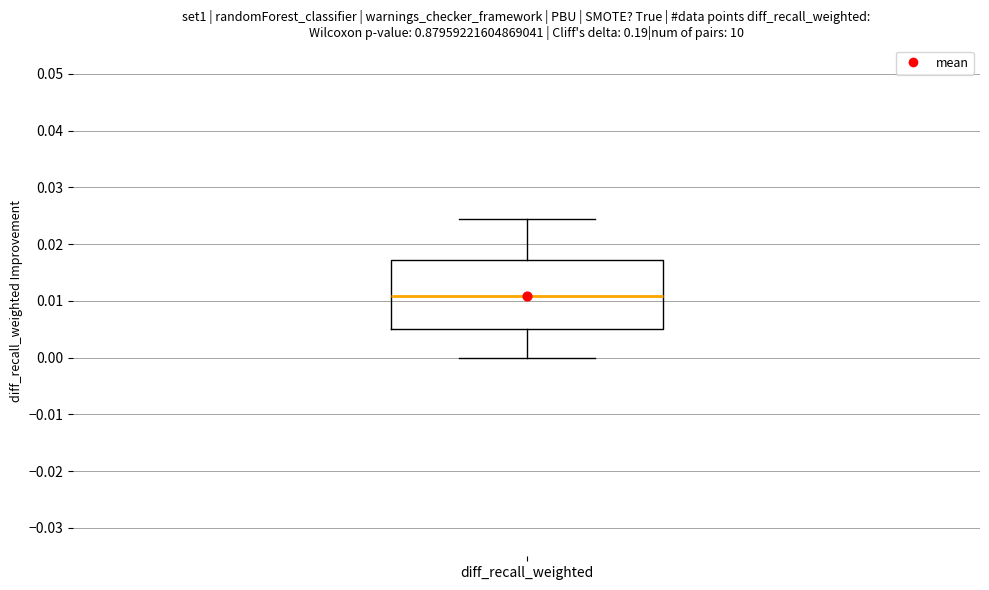

Transcribe this box plot: give where the median line is, the range the box spans, and where the two whiskers end, as read against the y-axis. The values are not printed on the chart, so give them approximately, as read against the axis.

median 0.011, box 0.005 to 0.017, whiskers 0.000 to 0.024